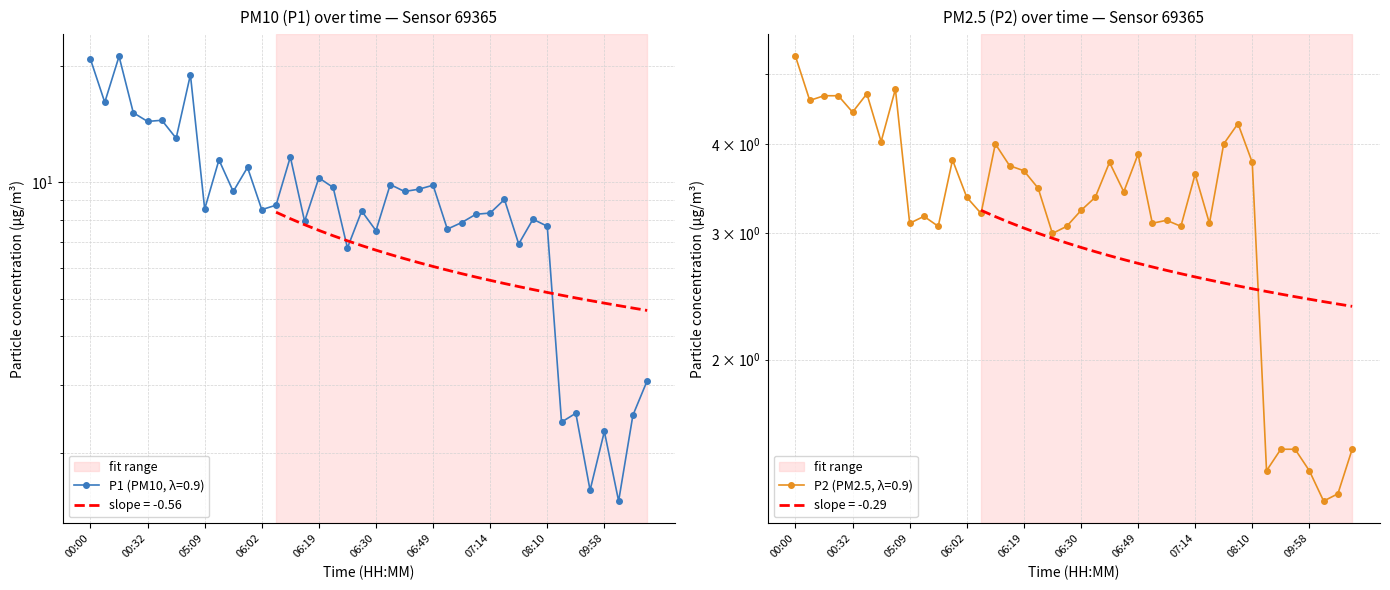

In P1, how many points are higher than both neighbors (excluding endpoints)?

14